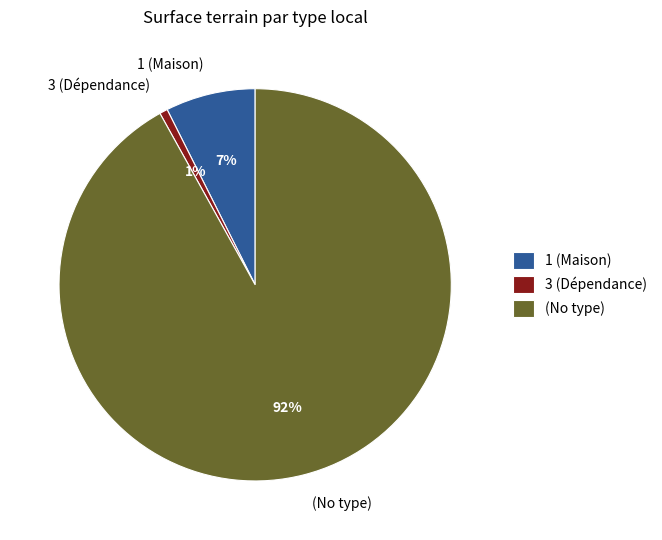

Between 1 (Maison) and 3 (Dépendance), which is larger?

1 (Maison)